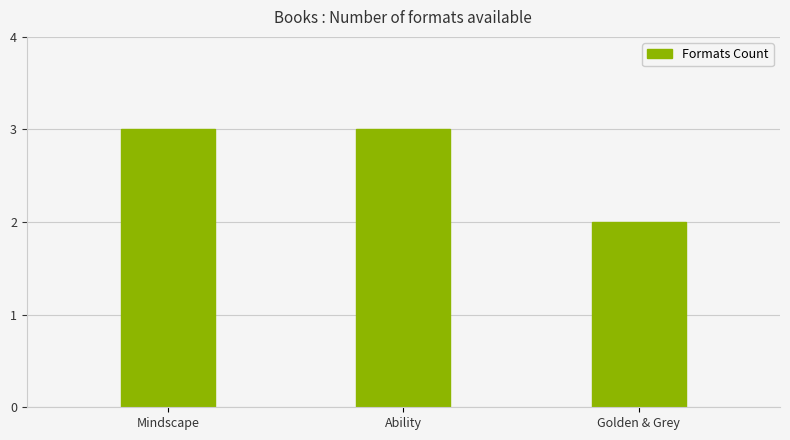

How many bars are there in total?

3